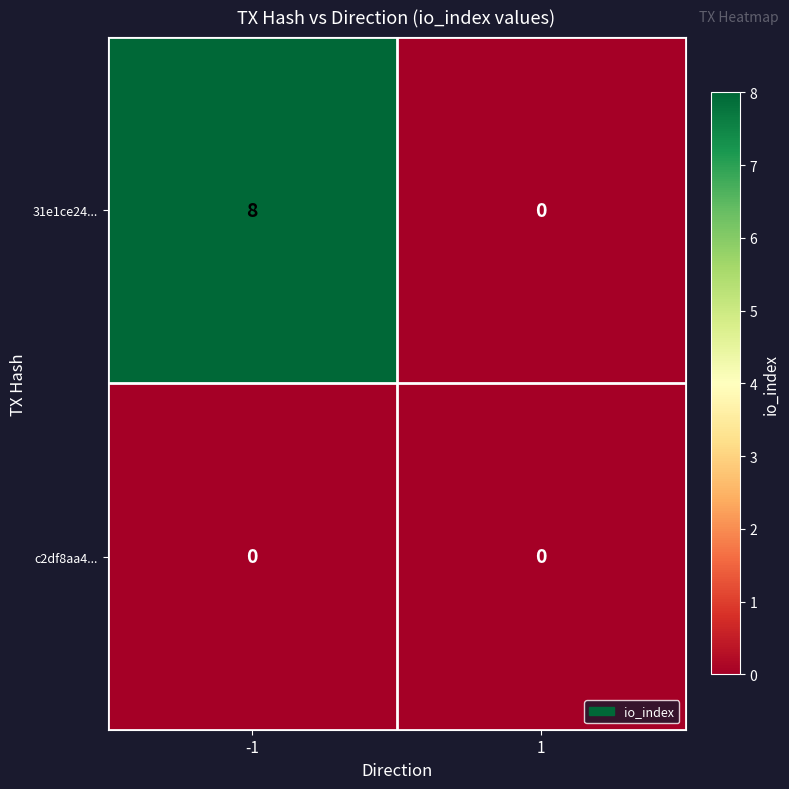

What is the maximum value shown in the chart?

8